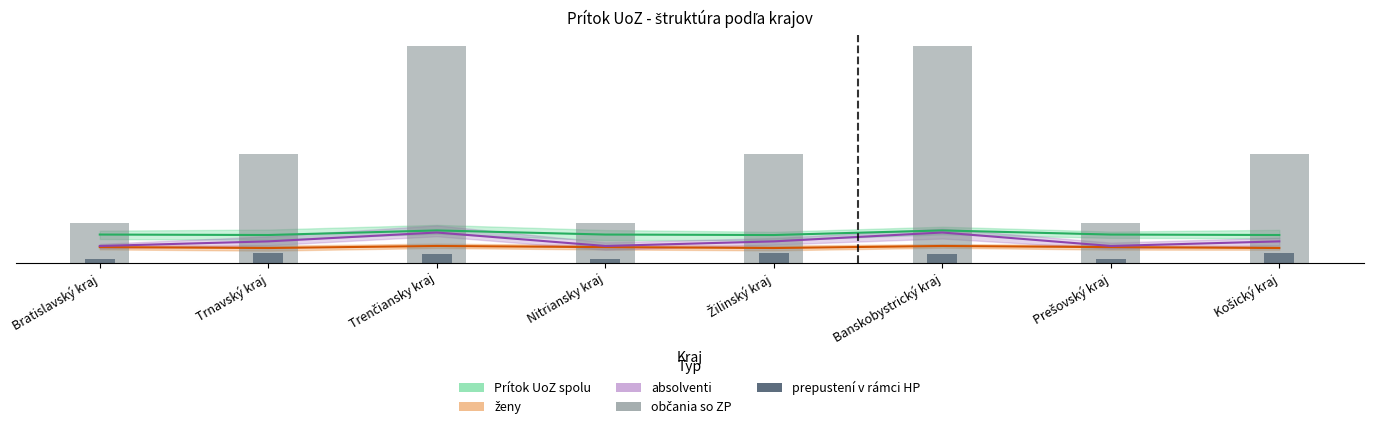

What is the sum of all občania so ZP values?

534